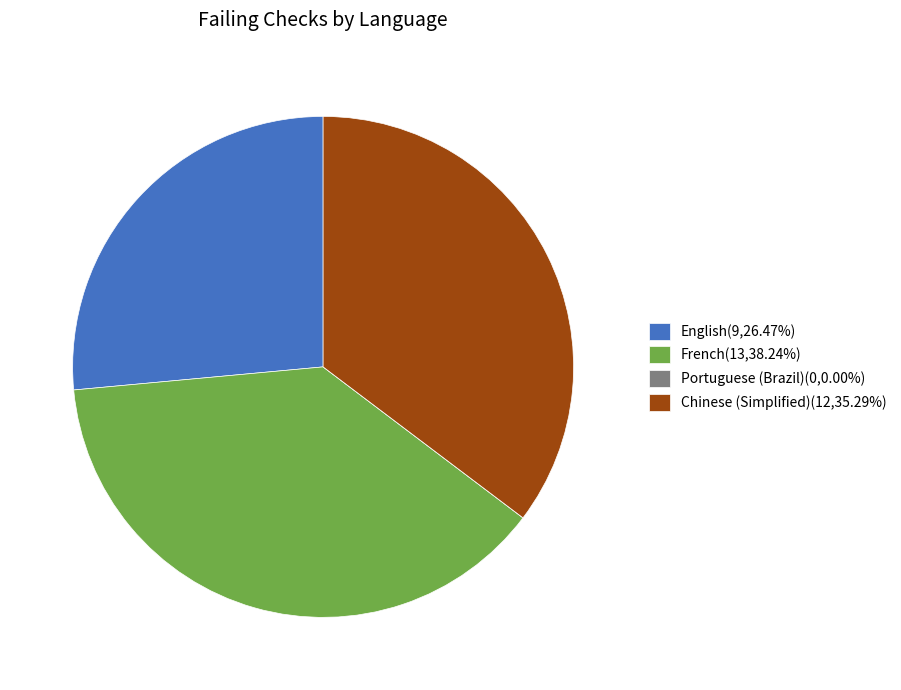

What is the ratio of the value at English(9,26.47%) to the value at French(13,38.24%)?

0.7